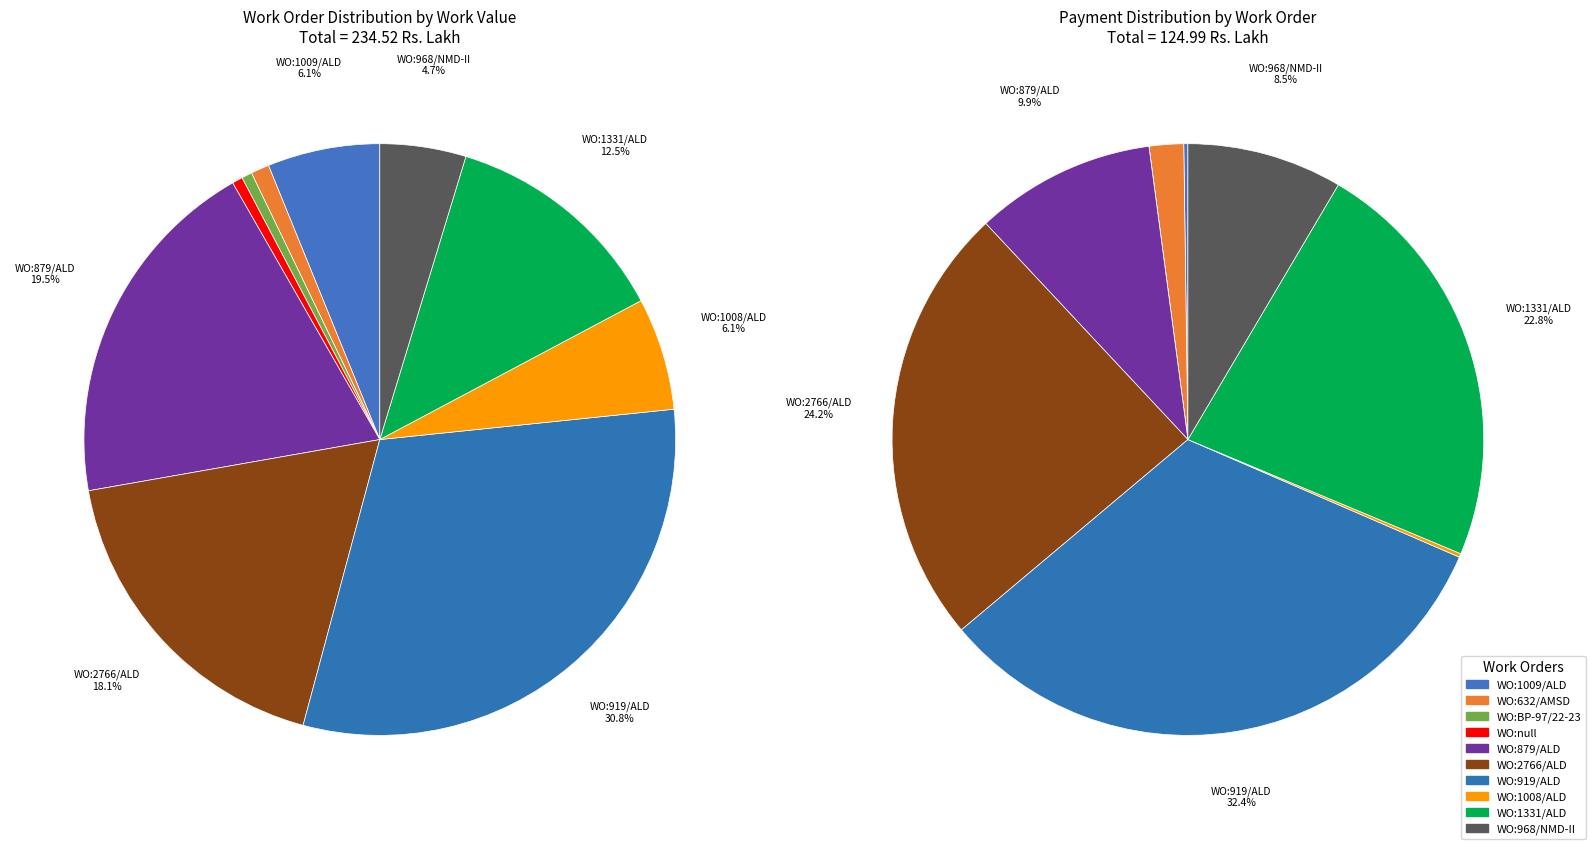

To the nearest percent, what portion does WO:1009/ALD represent?

6%